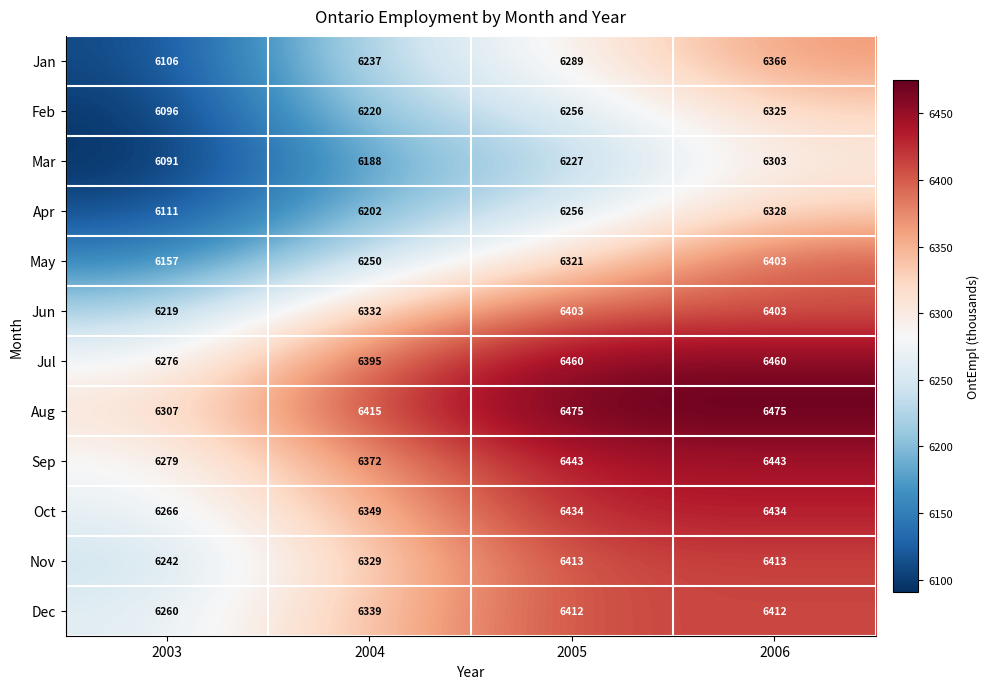

Which series has the largest total across all categories?

Aug